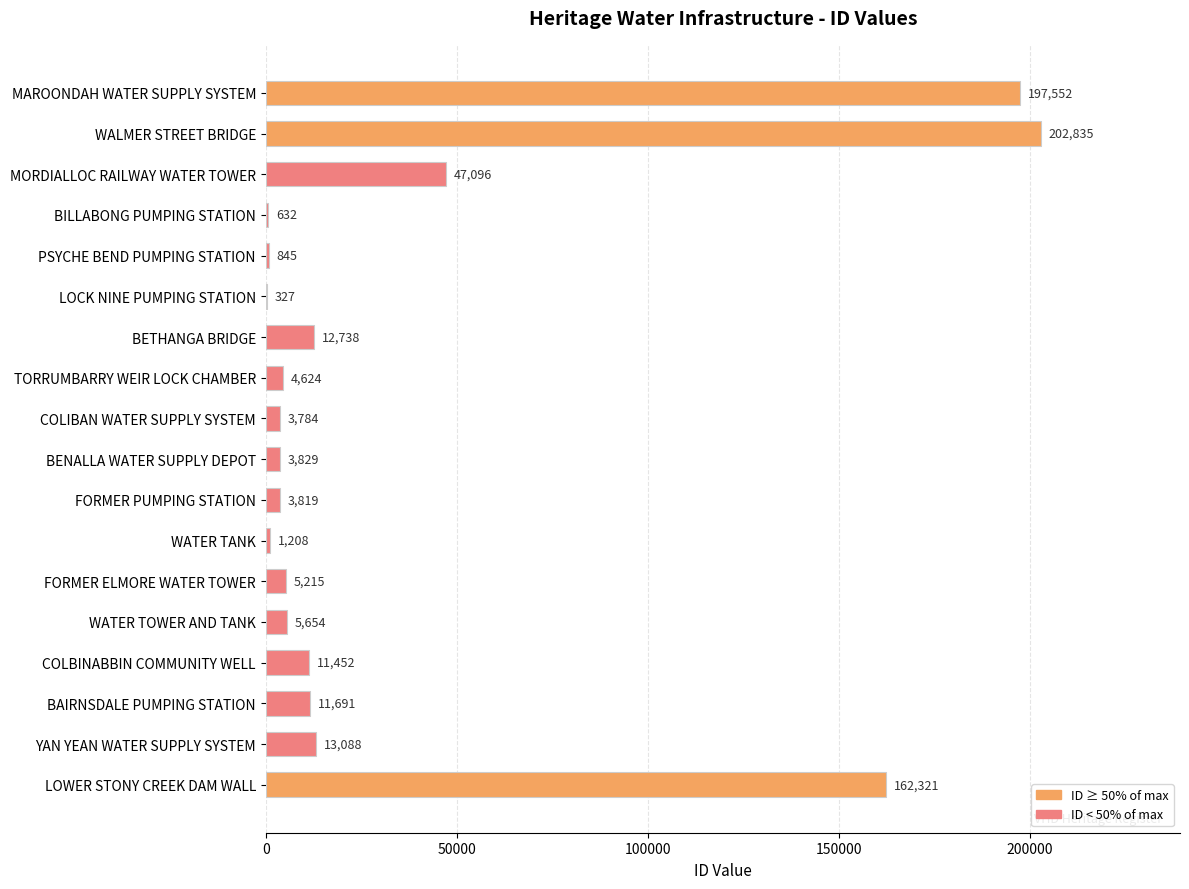

Are the bars horizontal?

Yes